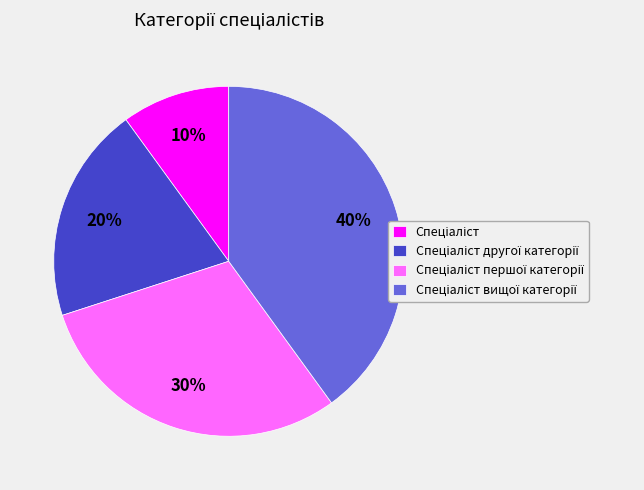

To the nearest percent, what is the difference between the largest and smallest slice percentages?

30%